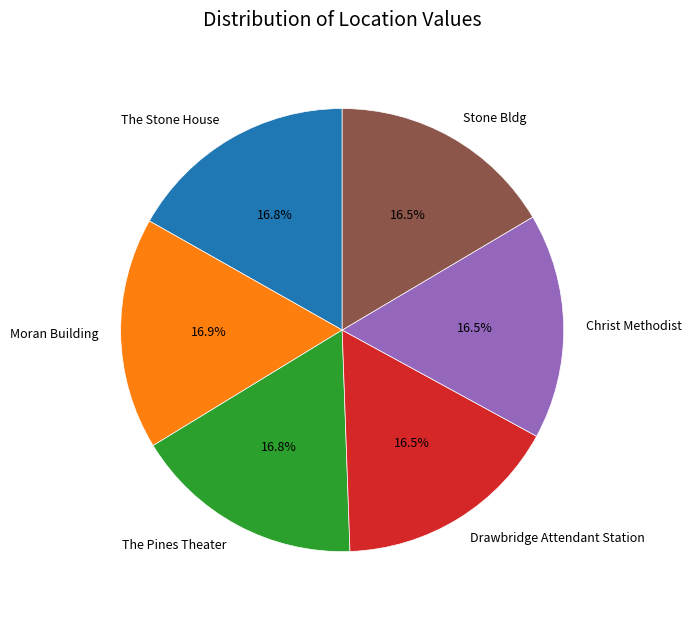

Does any single category account for the majority?

No